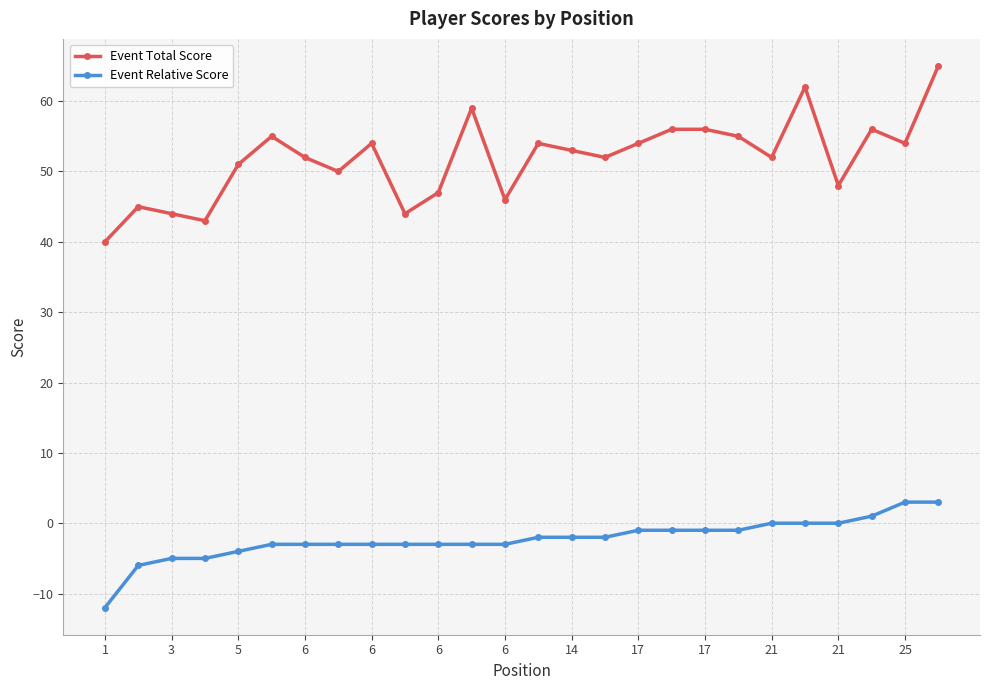

True or false: Event Total Score and Event Relative Score intersect in this chart.

False